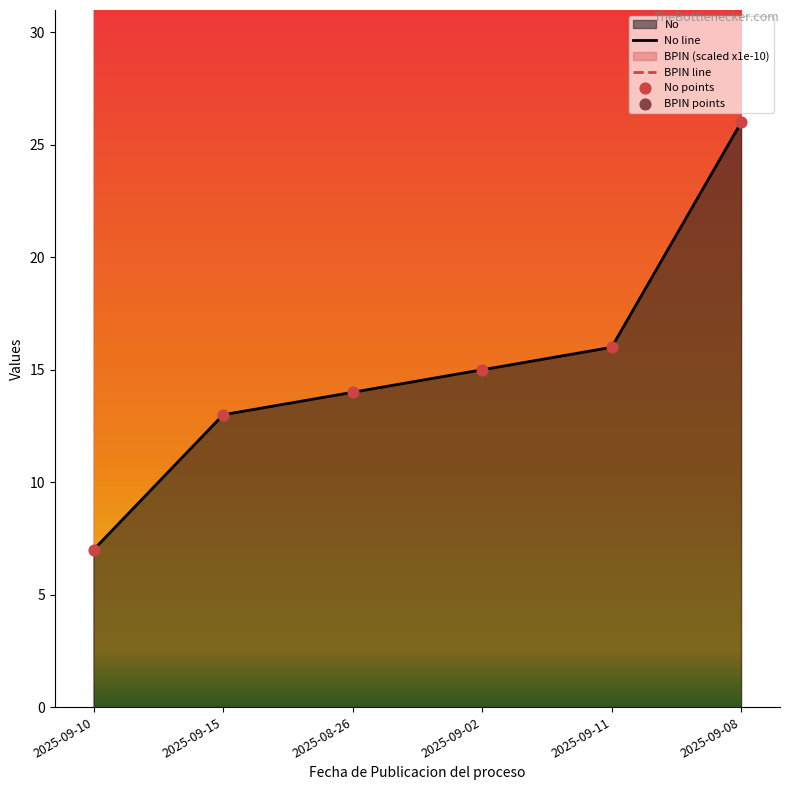

Which series contains the highest Y value?

BPIN